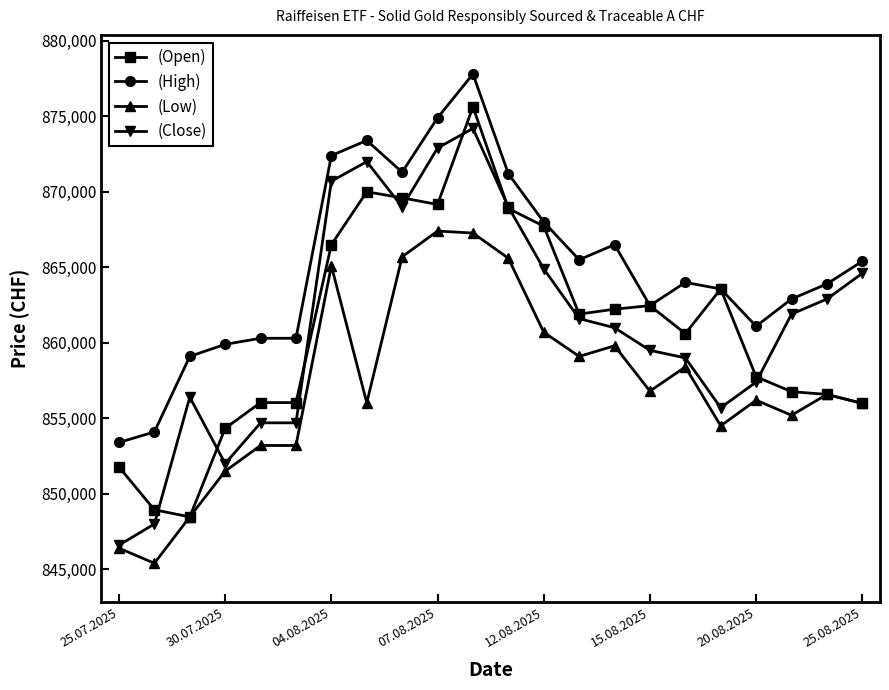

What is the average value of the (Low) series?

857206